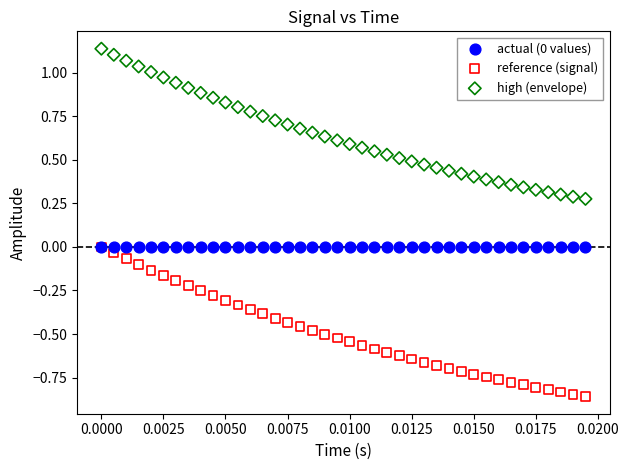

Which series contains the highest Y value?

high (envelope)